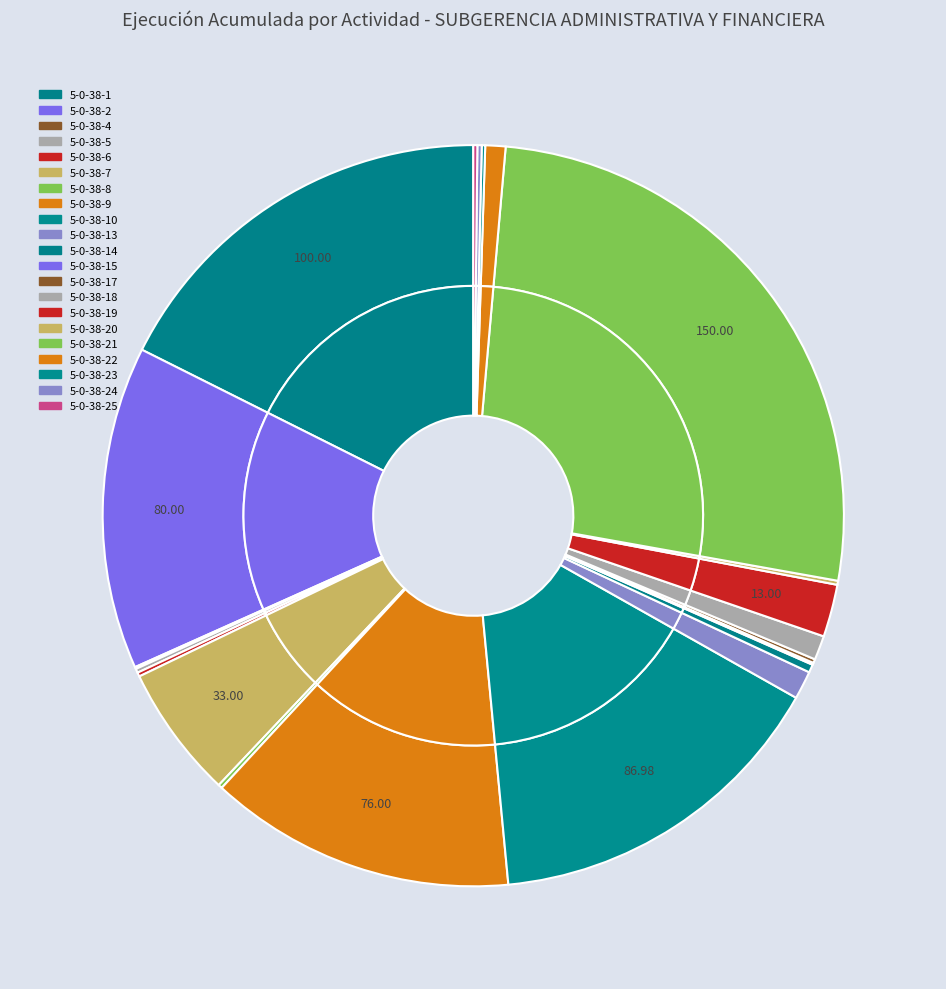

Is the sum of 5-0-38-18 and 5-0-38-15 greater than half?

No